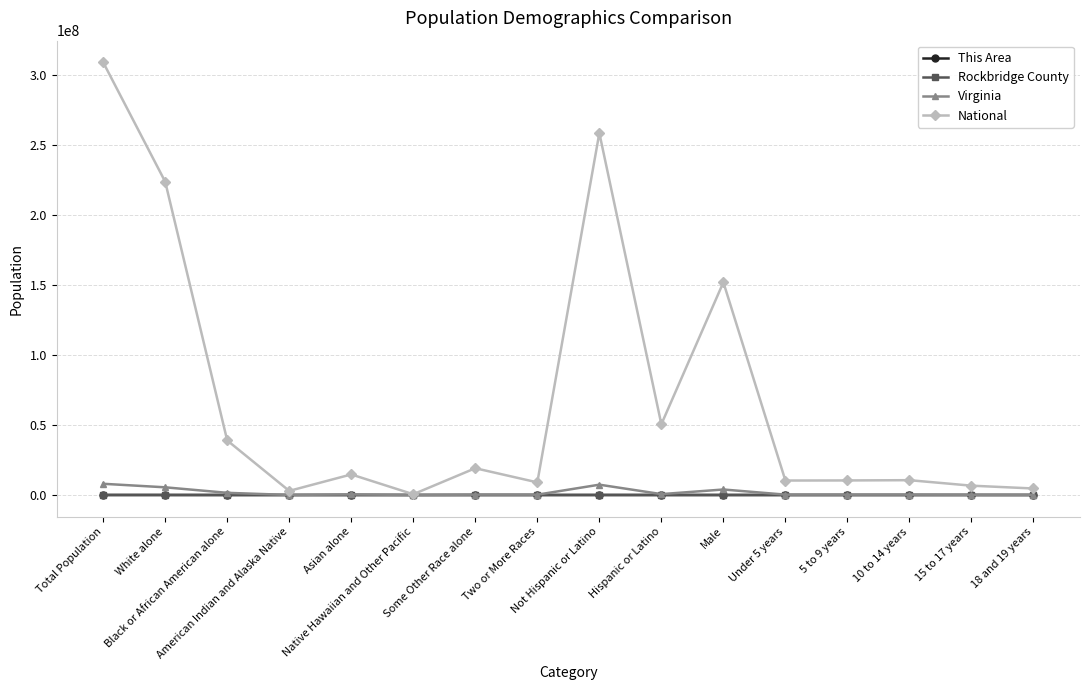

True or false: Rockbridge County has more than 1 points higher than both neighbors.

True